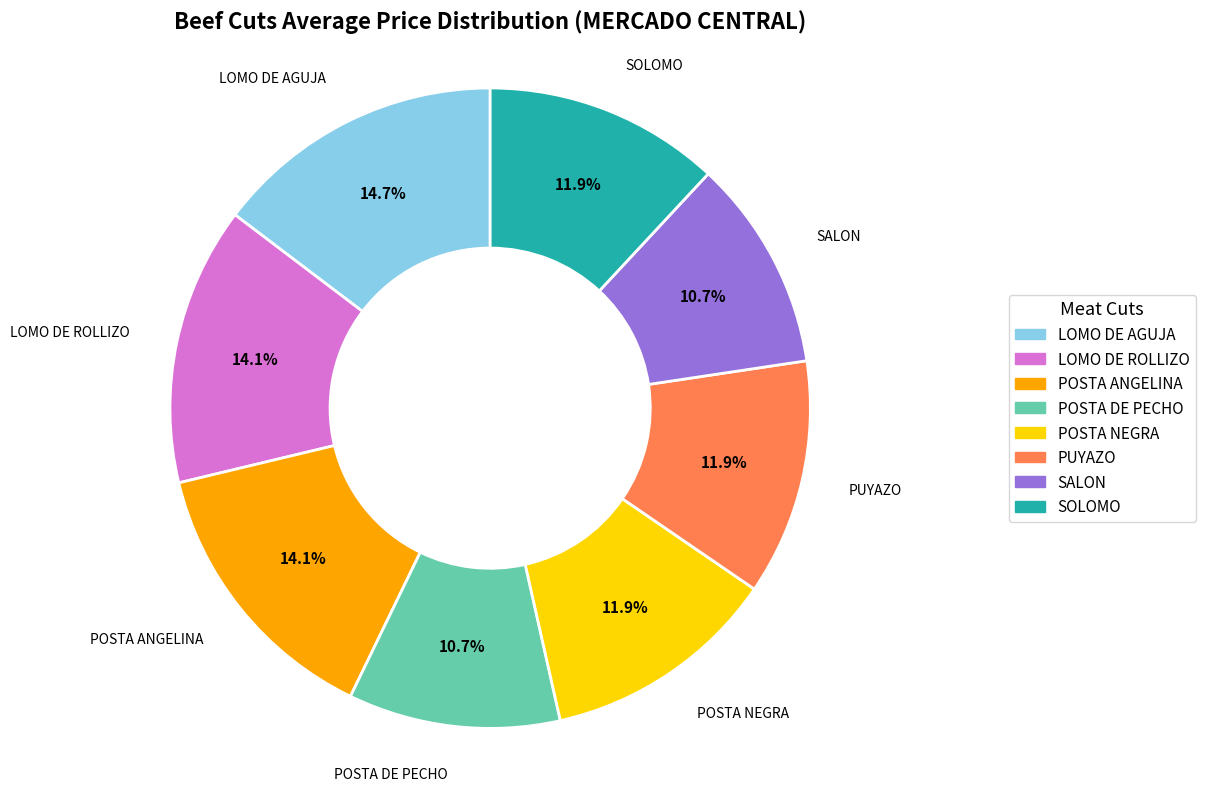

Count the number of slices in the pie.

8